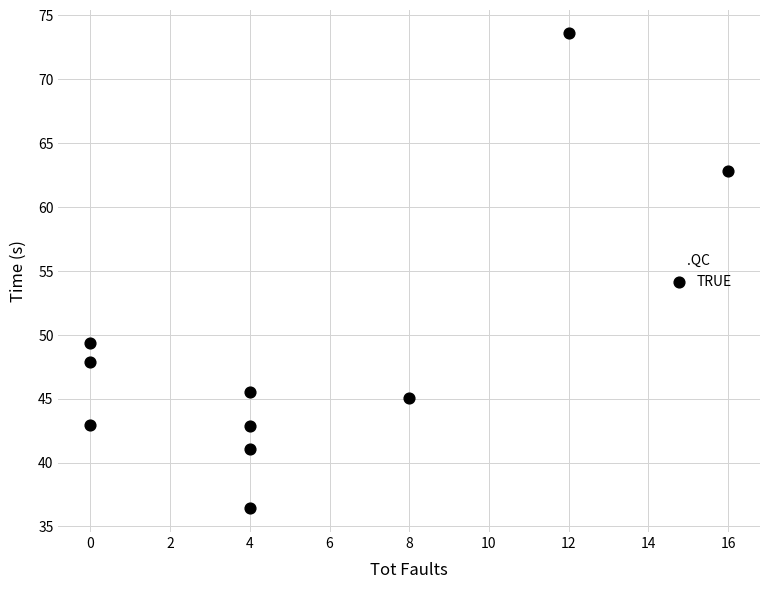

What is the average Y value?

48.7